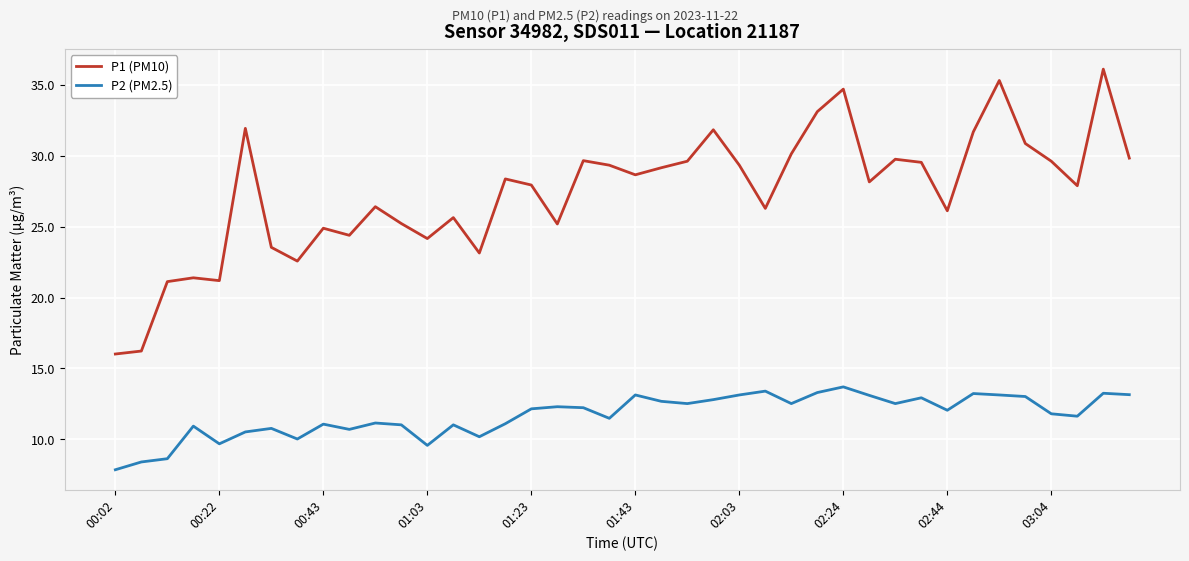

Which series has the largest total across all categories?

P1 (PM10)